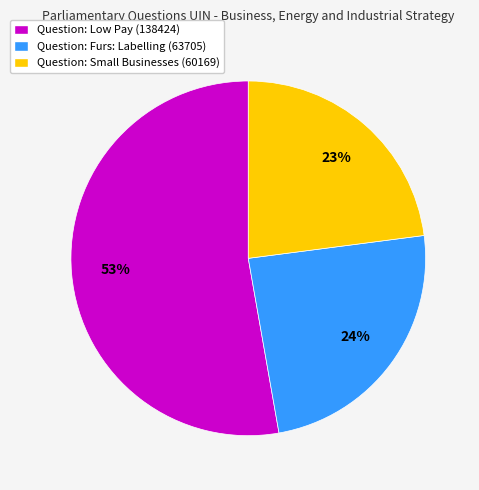

What is the majority slice?

Question: Low Pay (138424)